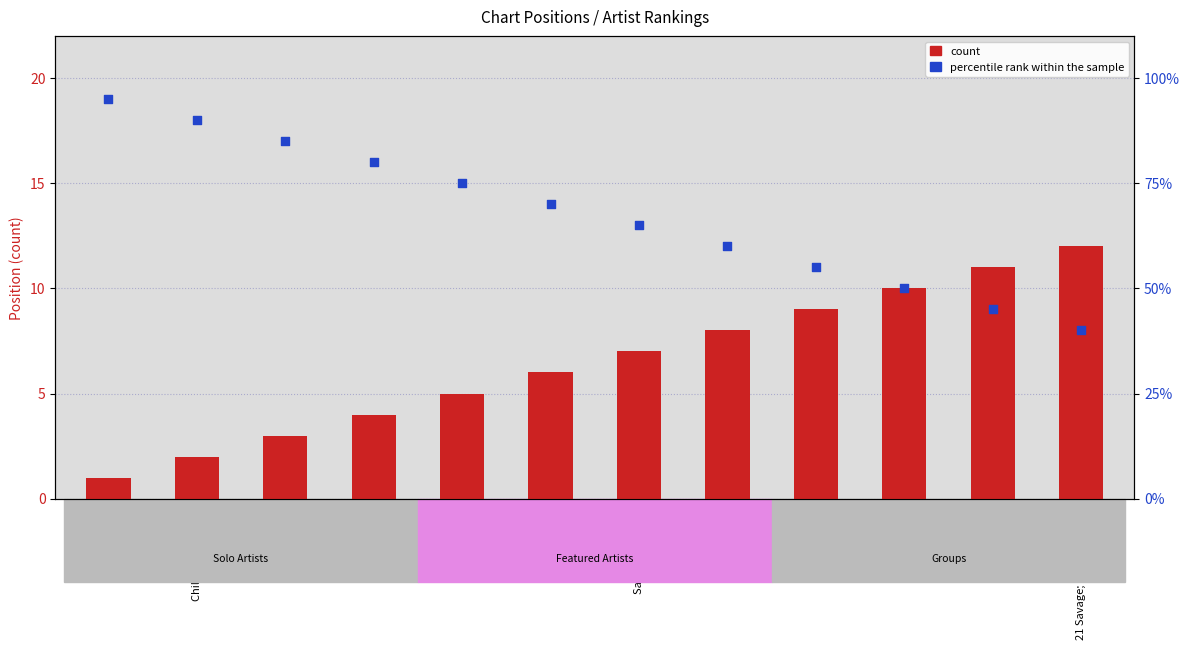

Which series contains the highest Y value?

percentile rank within the sample